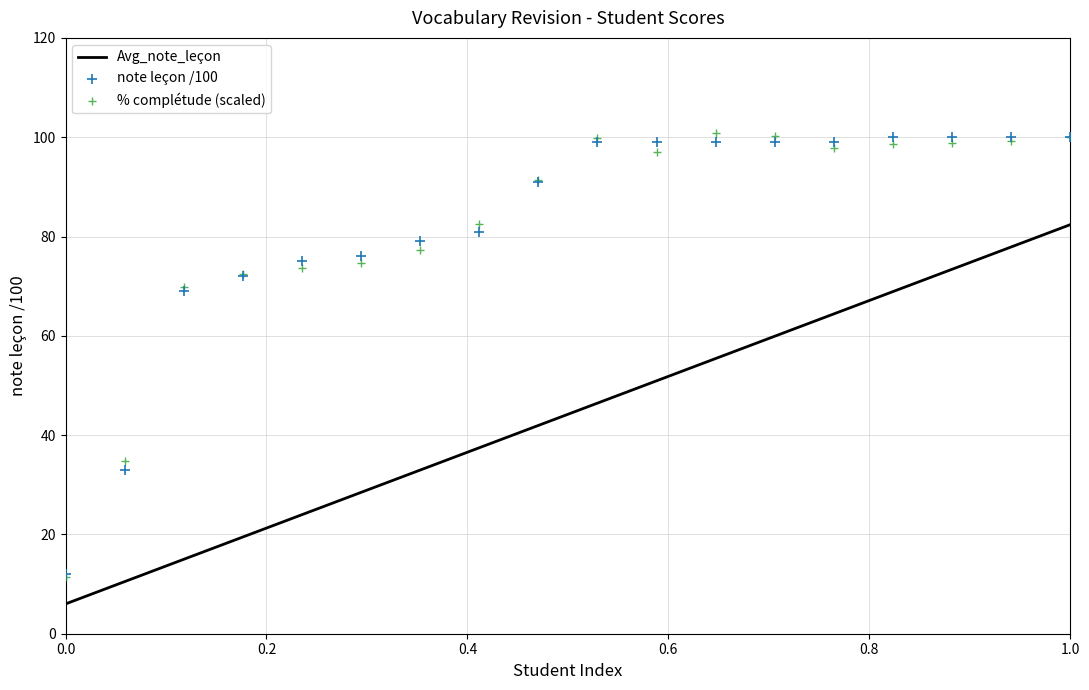

What is the highest value of the Avg_note_leçon series?

82.4